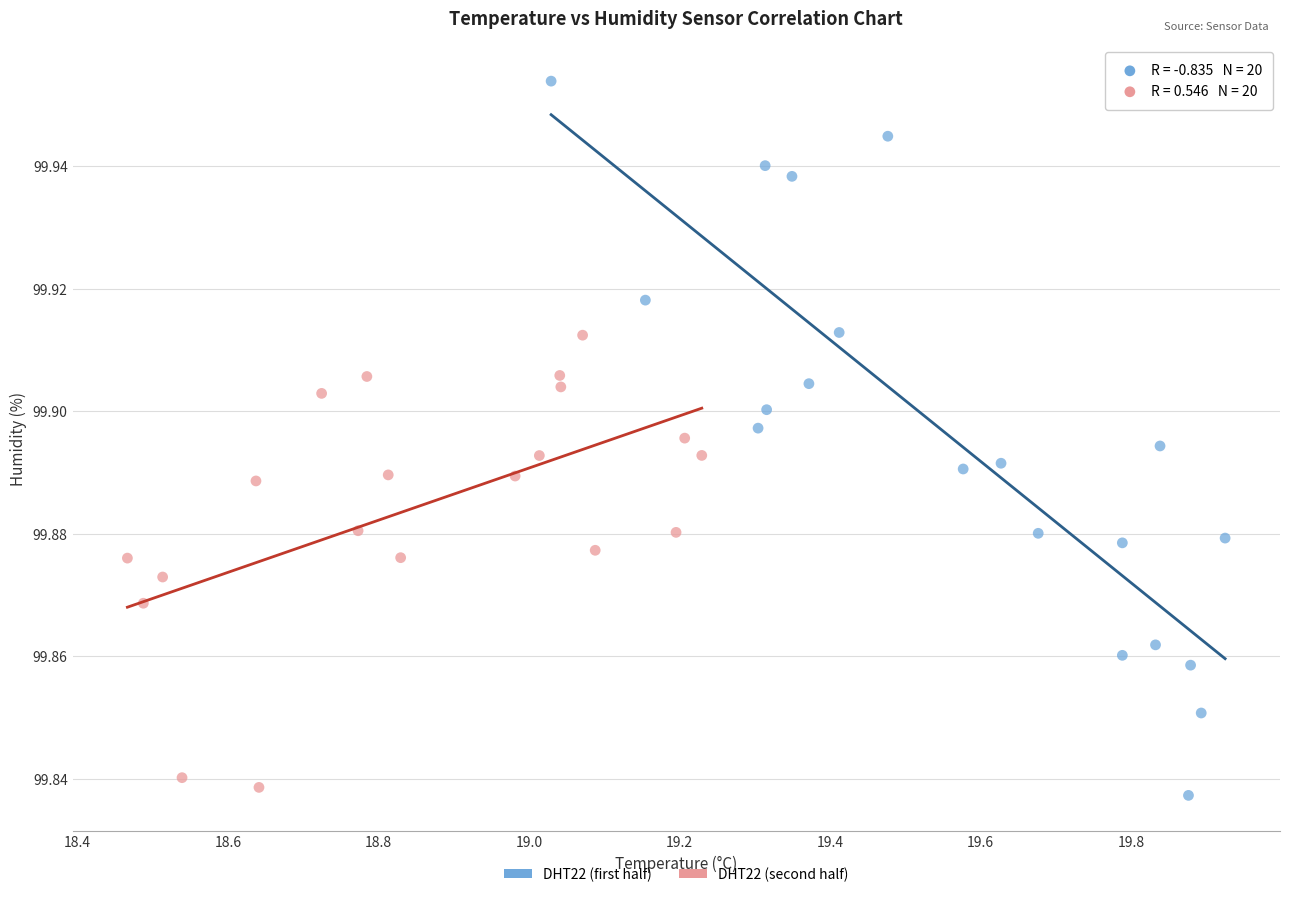

Which series contains the highest Y value?

DHT22 (first half)